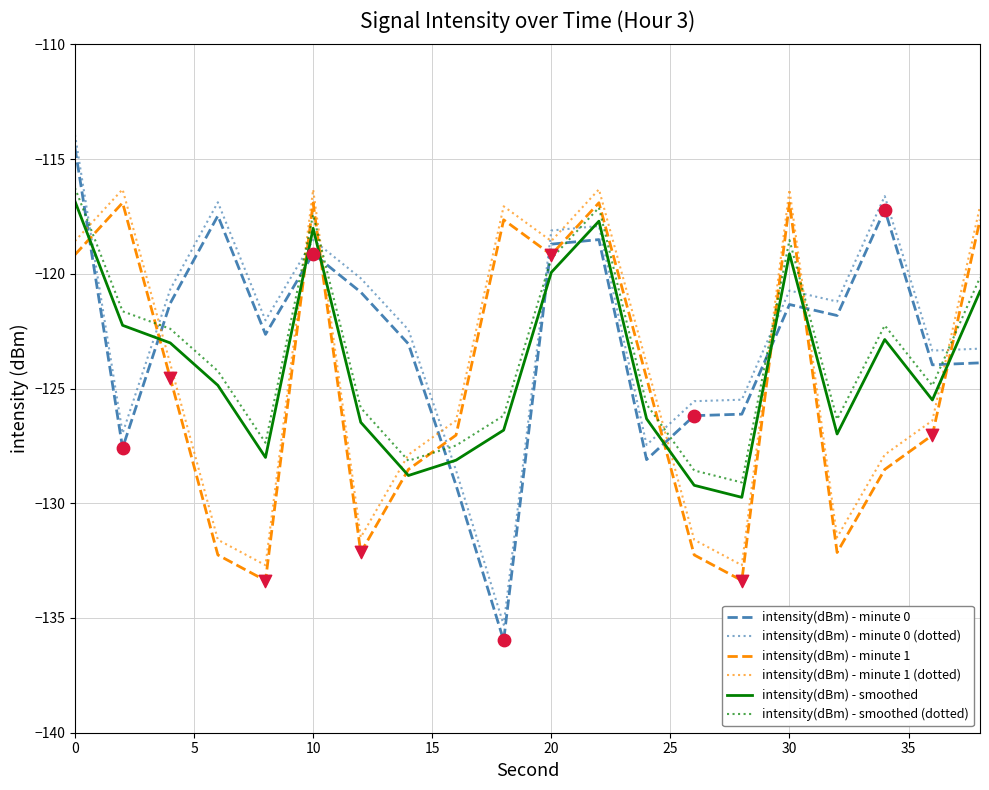

Which series has the largest total across all categories?

intensity(dBm) - minute 0 (dotted)